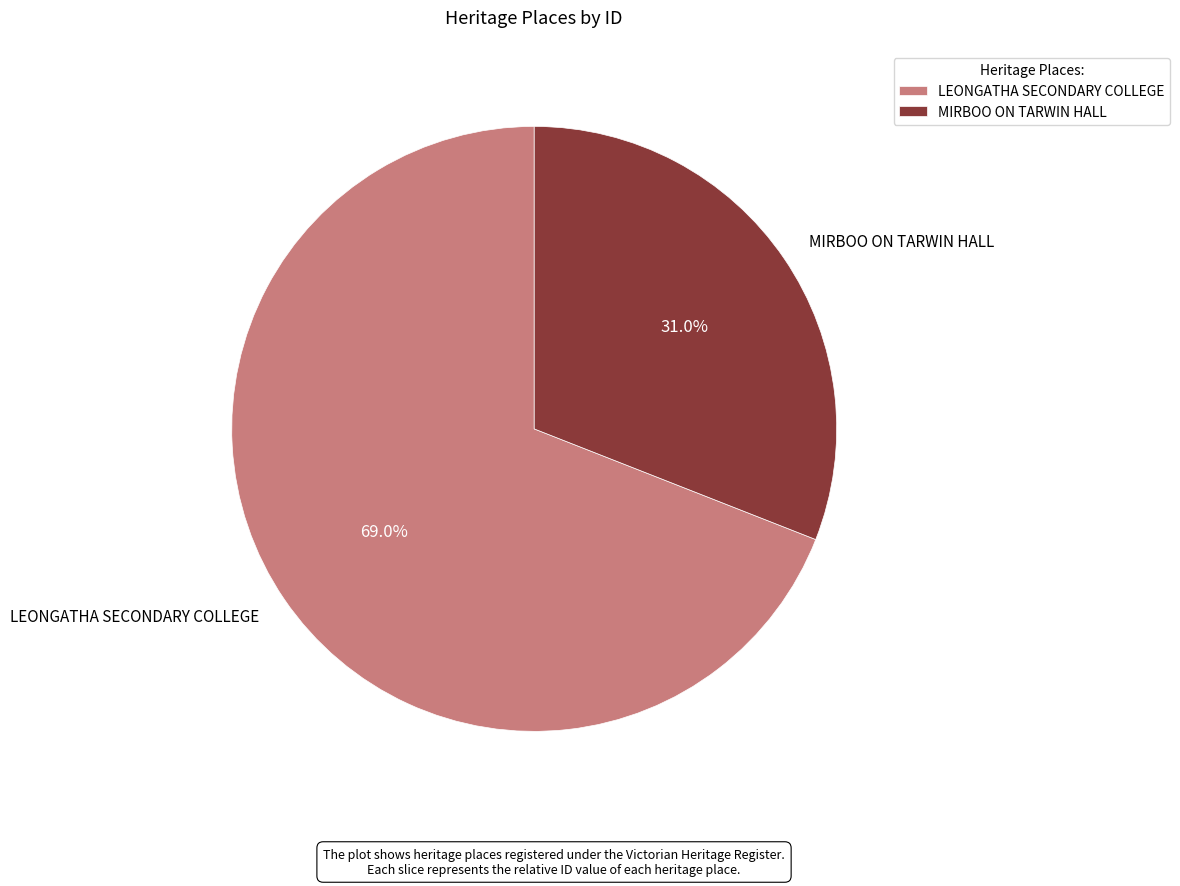

Approximately how many times larger is the value at LEONGATHA SECONDARY COLLEGE compared to MIRBOO ON TARWIN HALL?

2.2